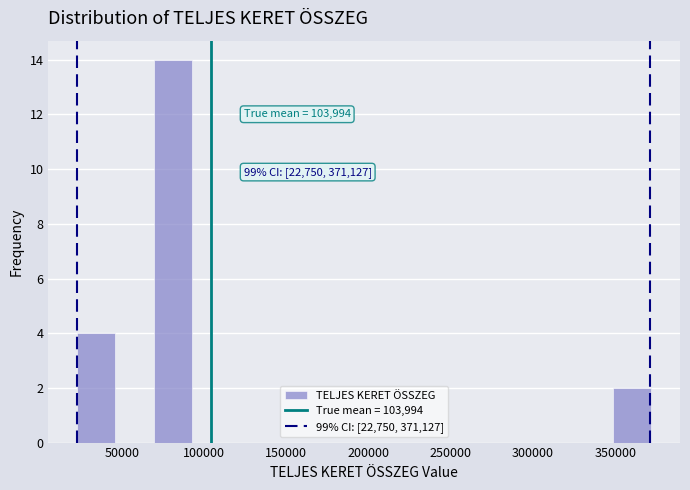

Which range on the x-axis has the tallest bar?

70000 to 95000